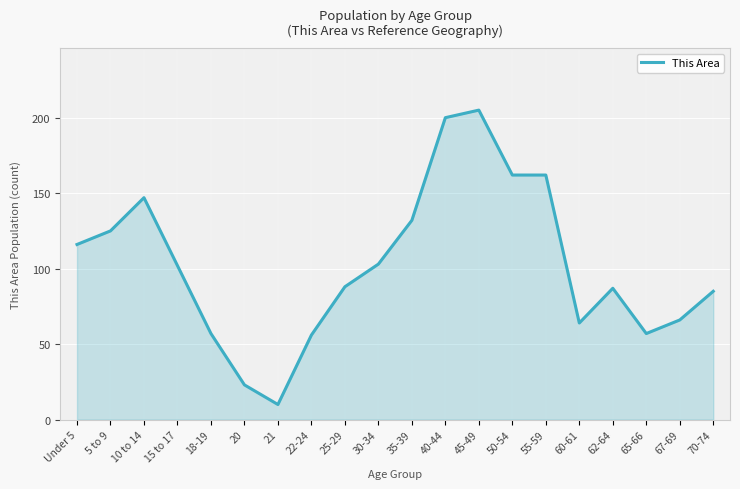

What is the minimum value shown in the chart?

10